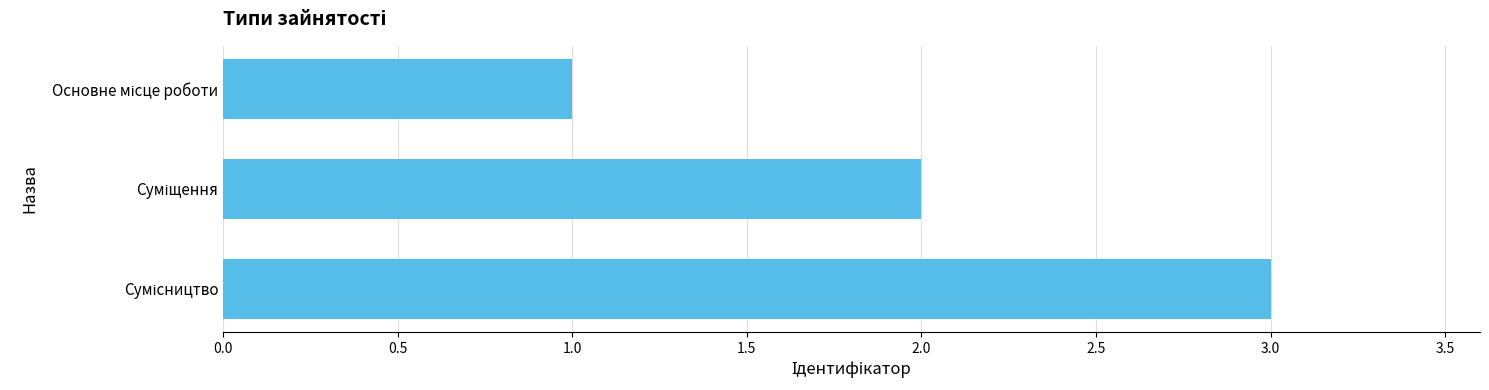

What is the sum of all values?

6